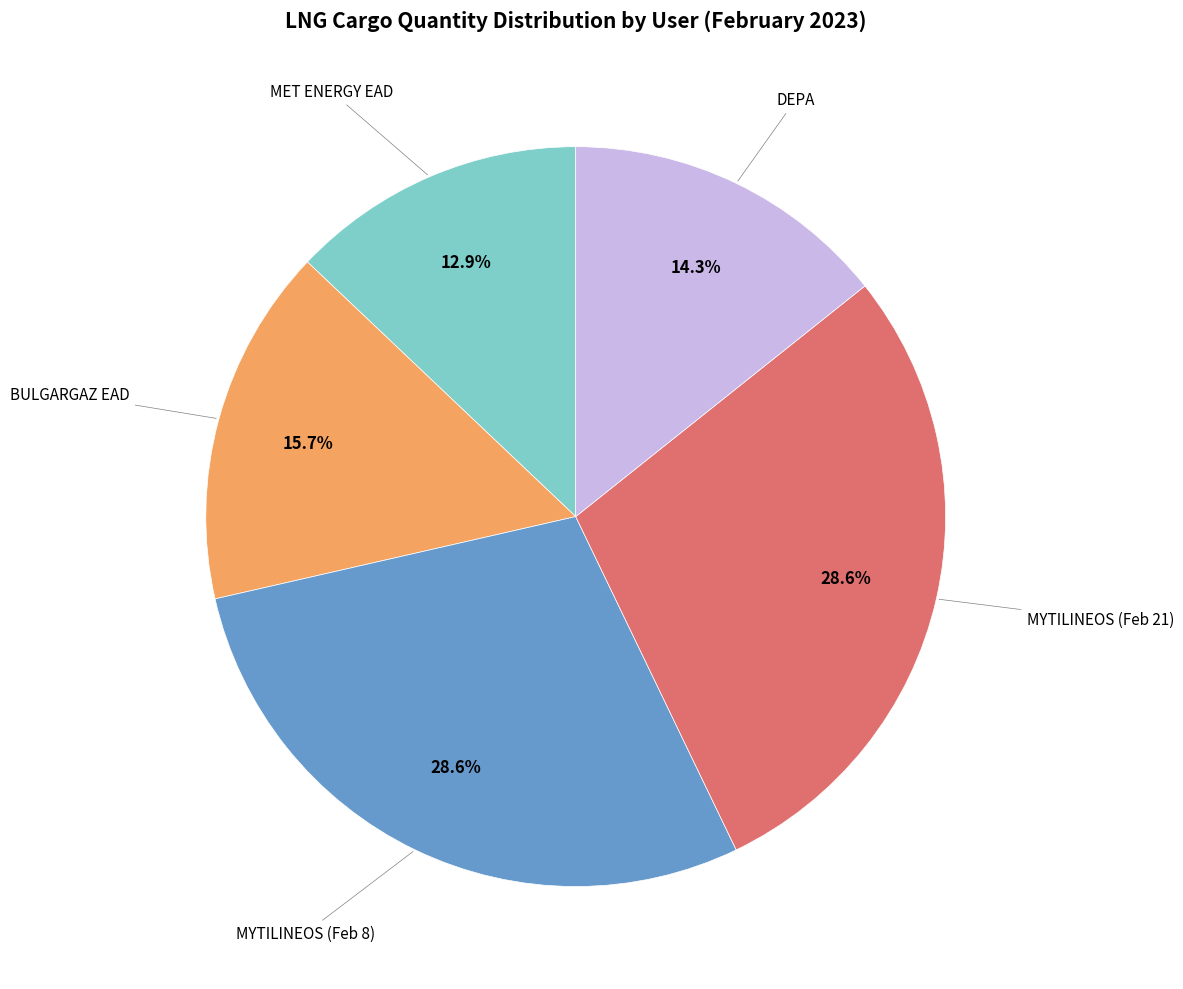

Is there any slice that represents more than half of the pie?

No